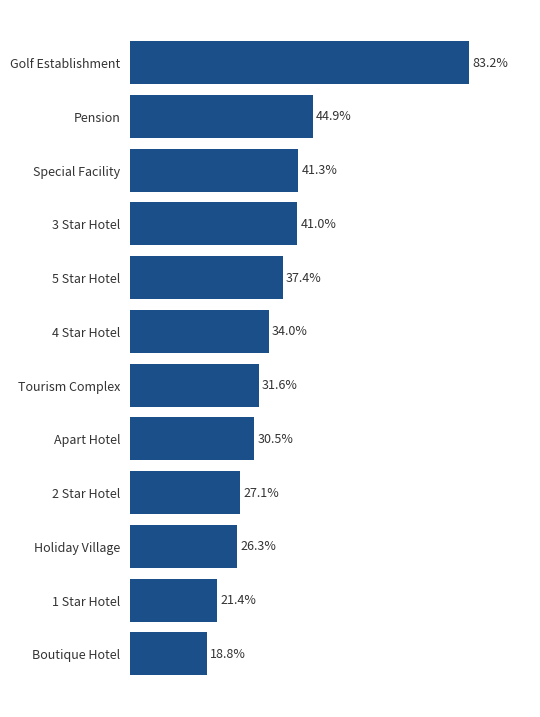

Rank the categories by value from highest to lowest.

Golf Establishment, Pension, Special Facility, 3 Star Hotel, 5 Star Hotel, 4 Star Hotel, Tourism Complex, Apart Hotel, 2 Star Hotel, Holiday Village, 1 Star Hotel, Boutique Hotel